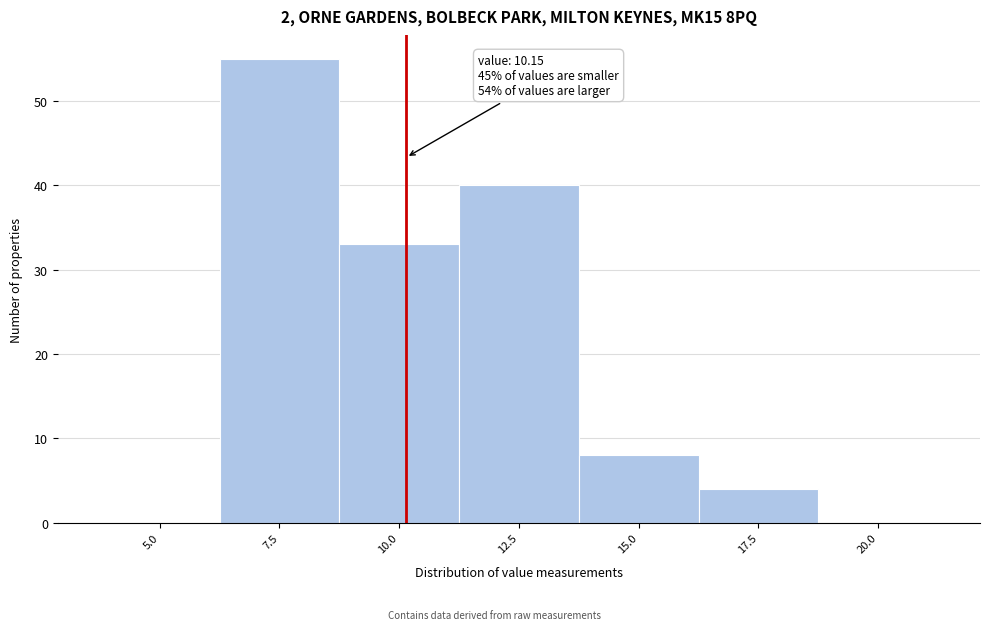

Which range on the x-axis has the tallest bar?

6.25 to 8.75